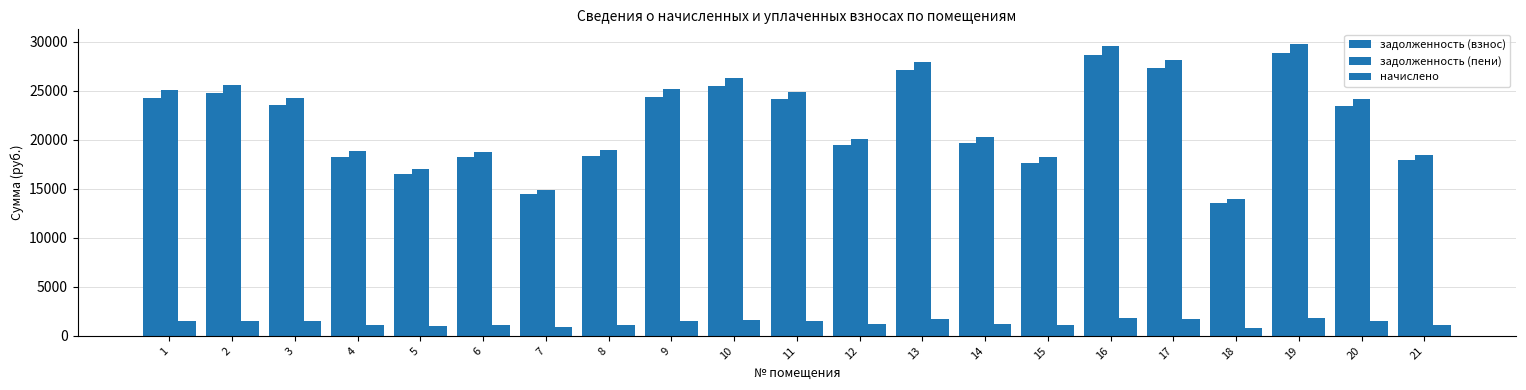

How many values in the задолженность (пени) series are below 24180?

10